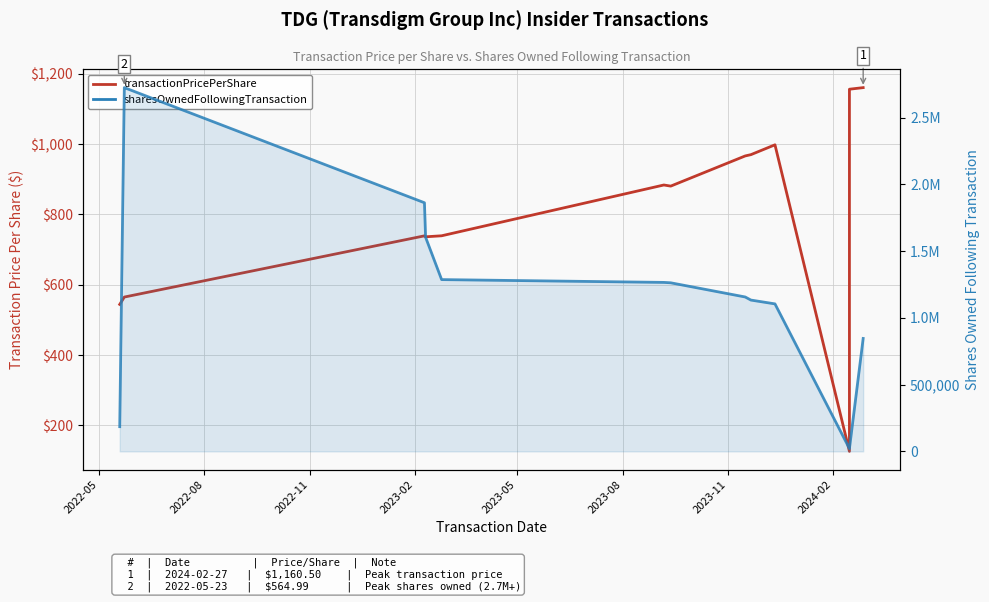

What is the value of the transactionPricePerShare point at the 8th from the left?

883.6